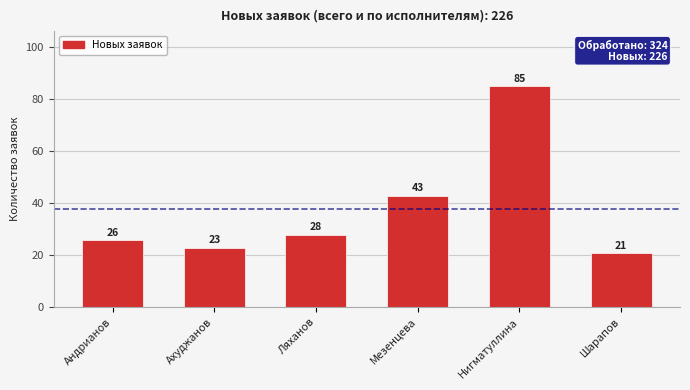

True or false: the data shows 9 at Ляханов.

False